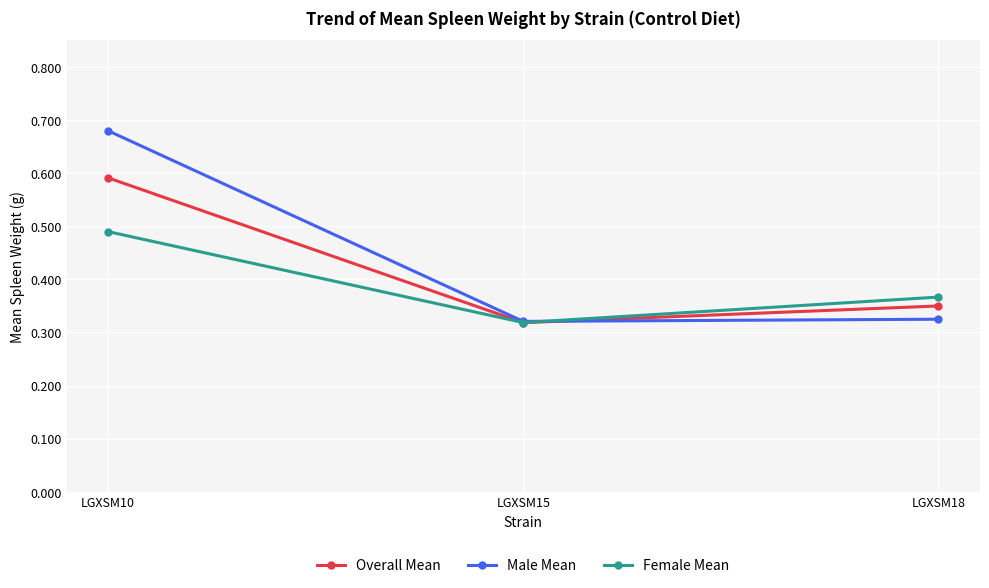

The Female Mean series shows 0.5 at LGXSM15. True or false?

False